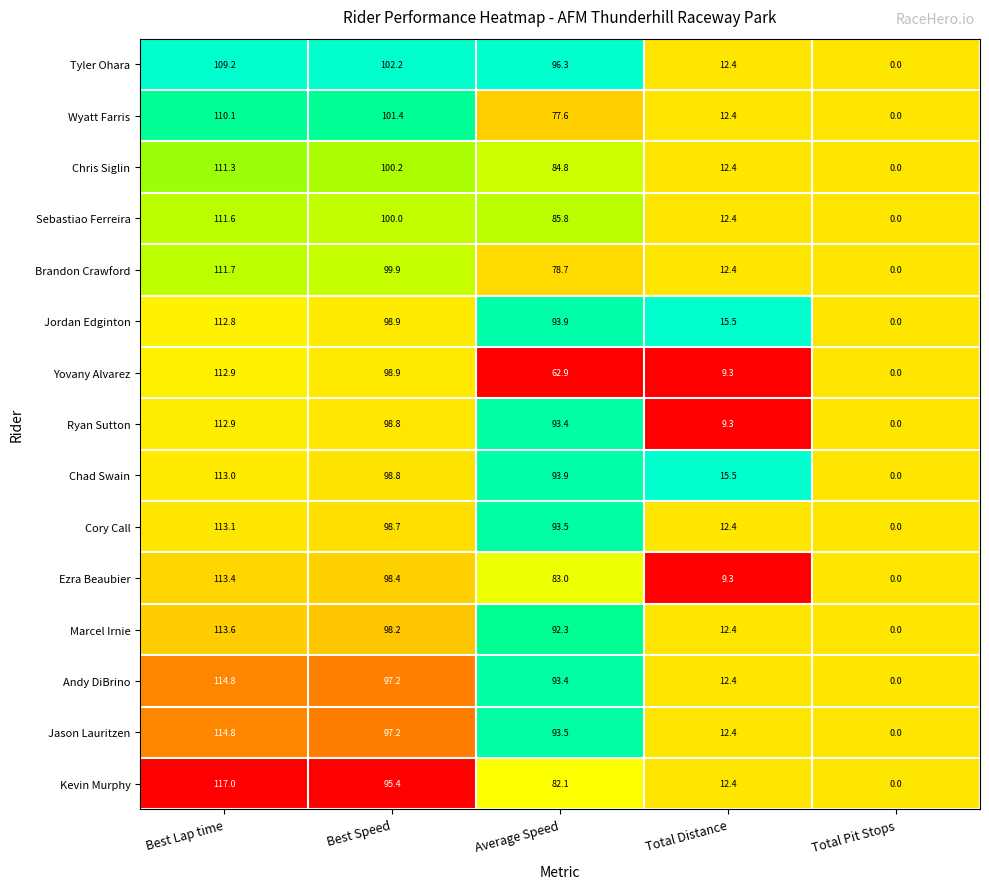

What is the difference between the highest and lowest values at Total Distance?

6.2